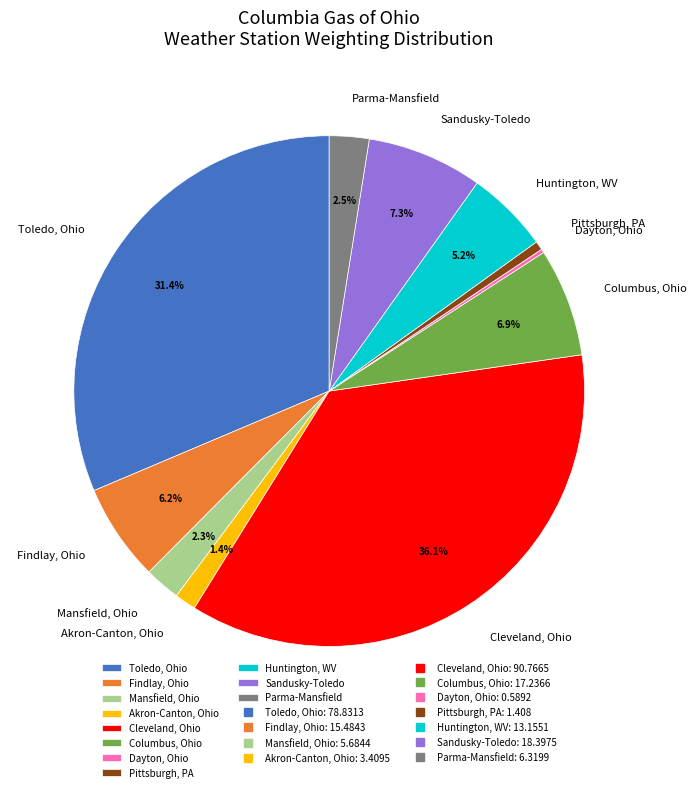

Which has a higher value, Akron-Canton, Ohio or Sandusky-Toledo?

Sandusky-Toledo